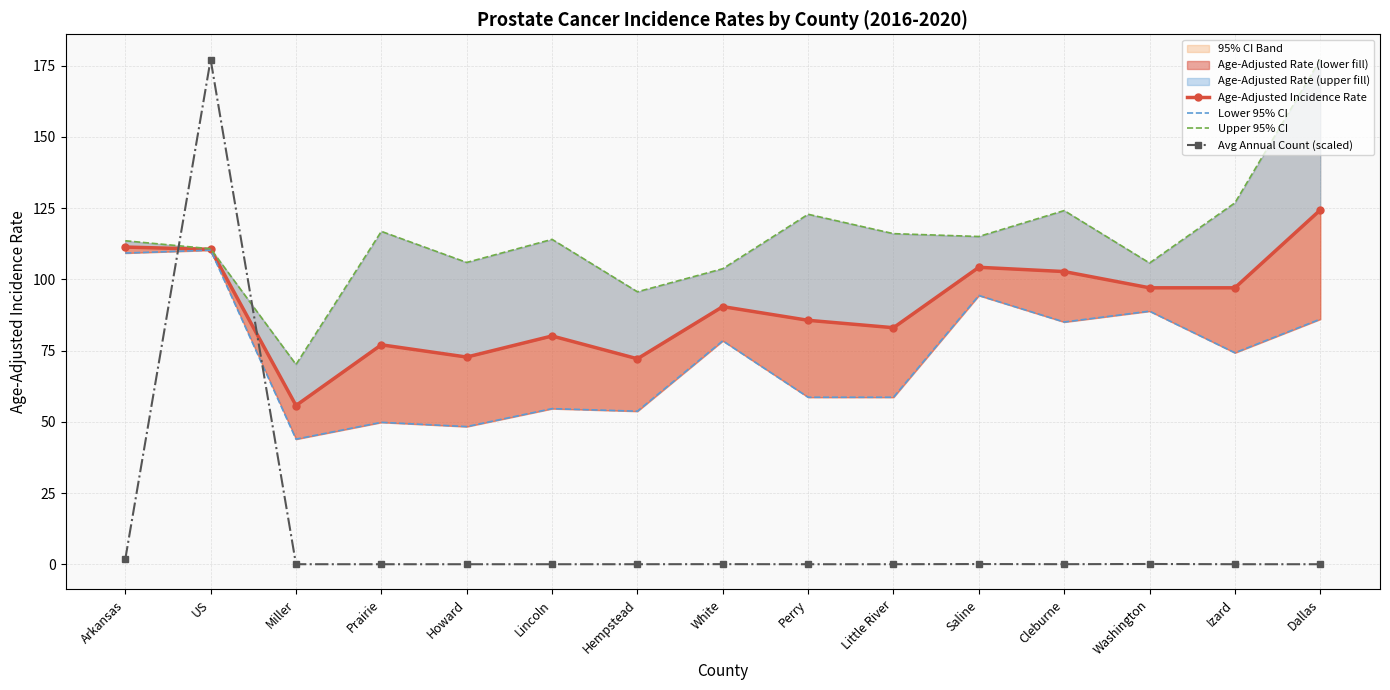

How many lines are shown in the chart?

4